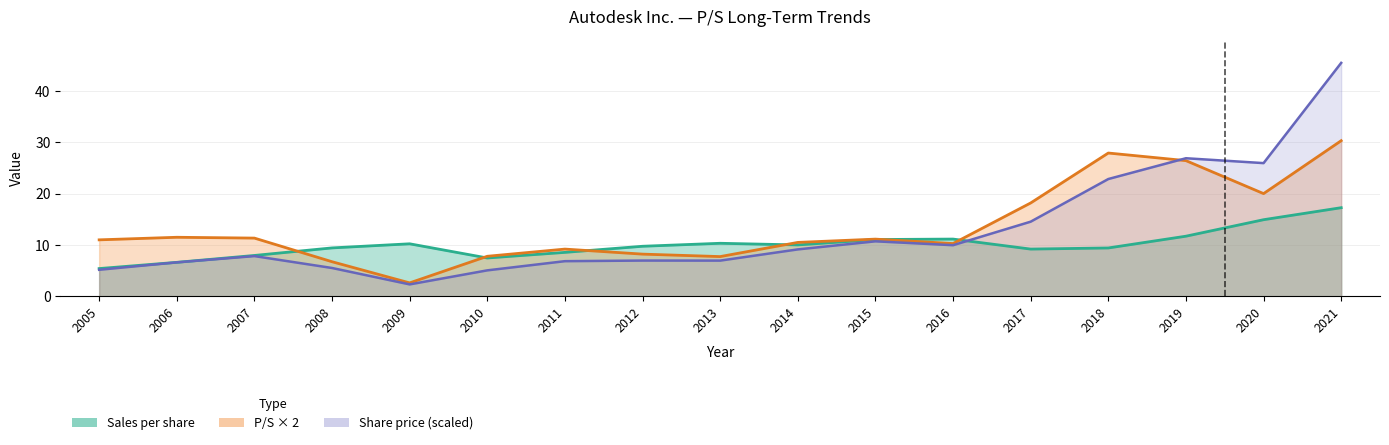

Between 2010 and 2013, which is larger?

2010